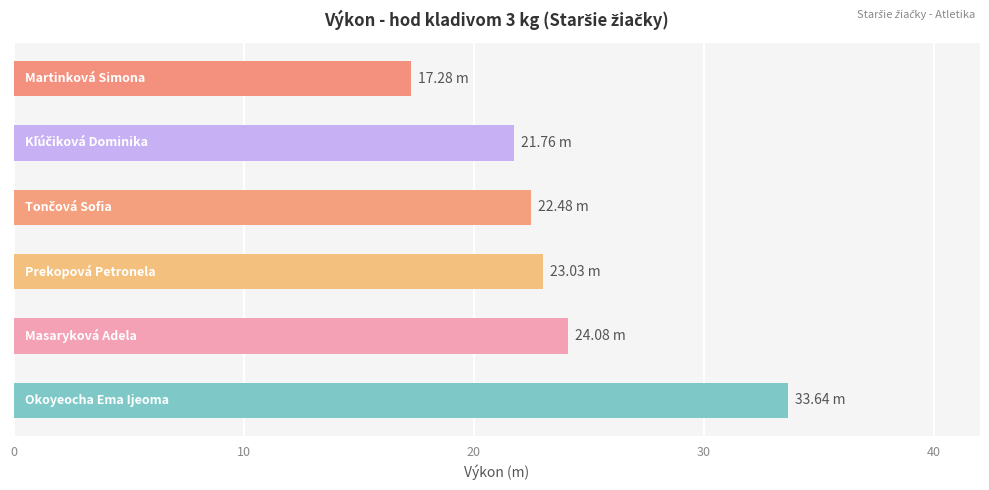

What is the difference between the maximum and minimum values?

16.4